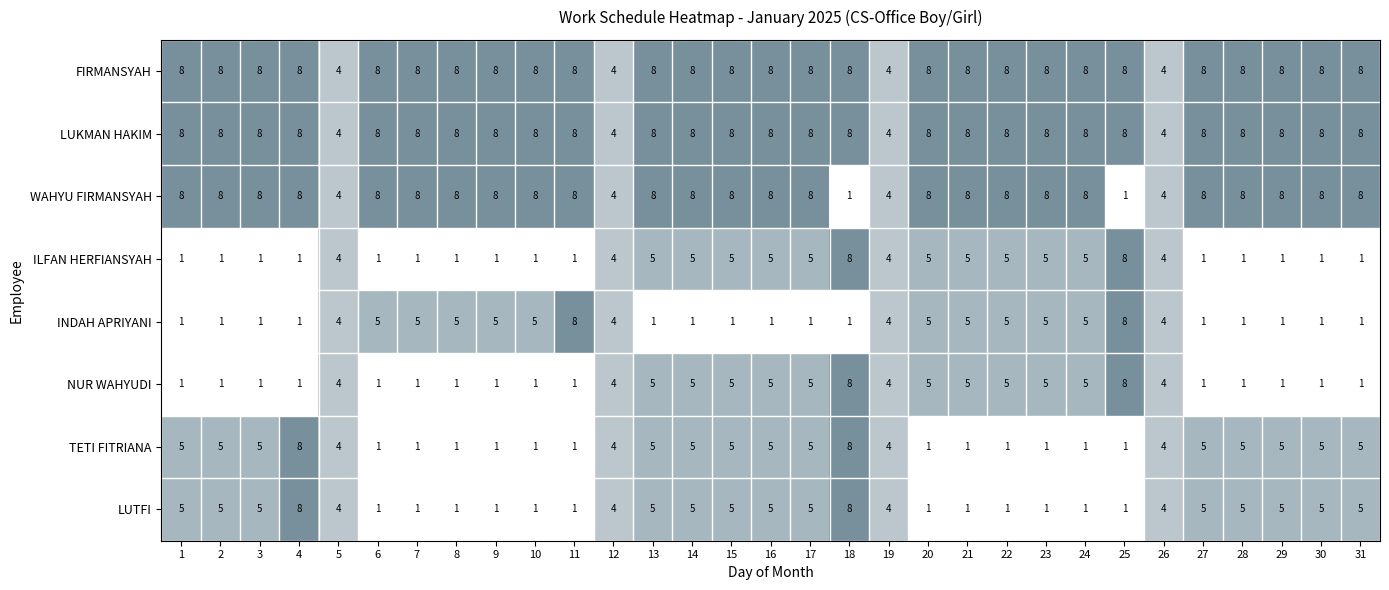

What is the maximum value shown in the chart?

8